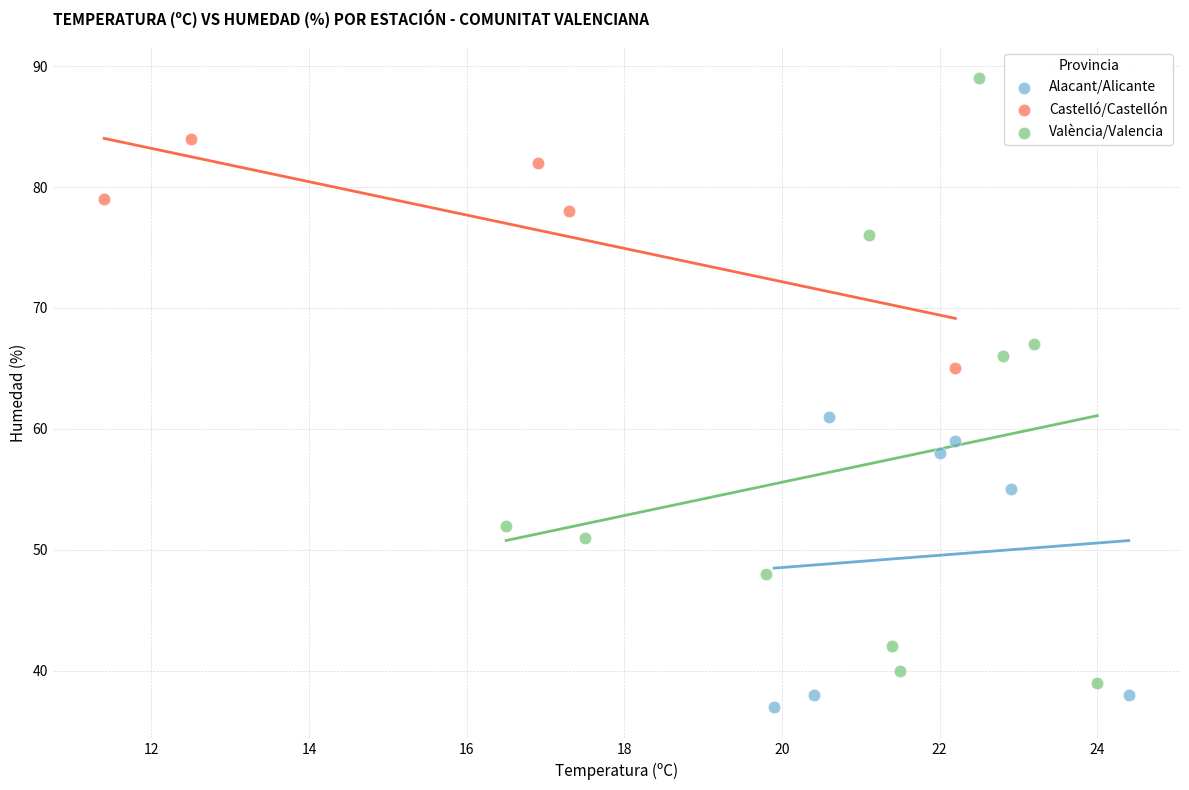

Which series contains the highest Y value?

València/Valencia